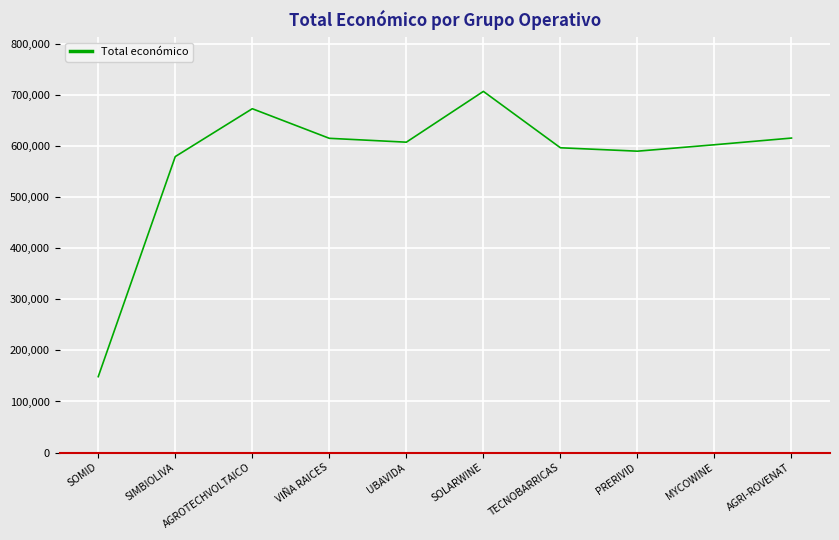

Approximately how many times larger is the value at SOMID compared to UBAVIDA?

0.2